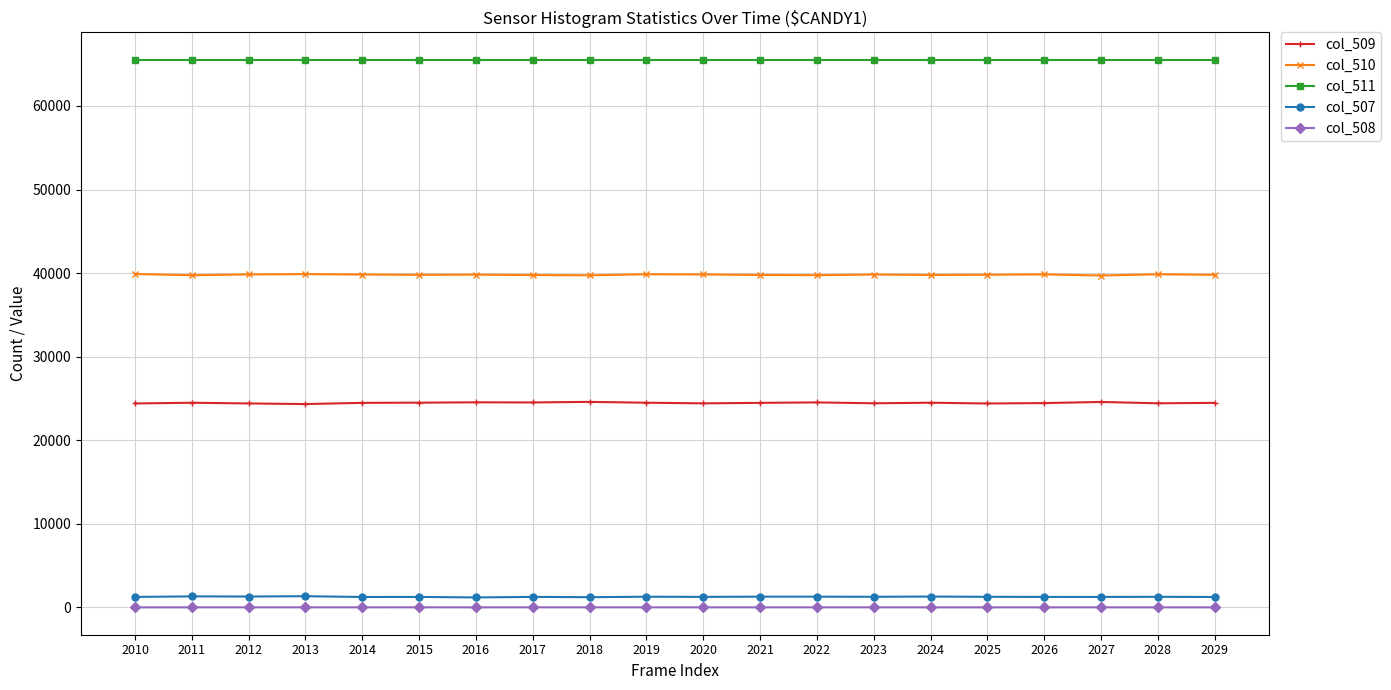

At which label does col_507 first exceed 1261?

2011